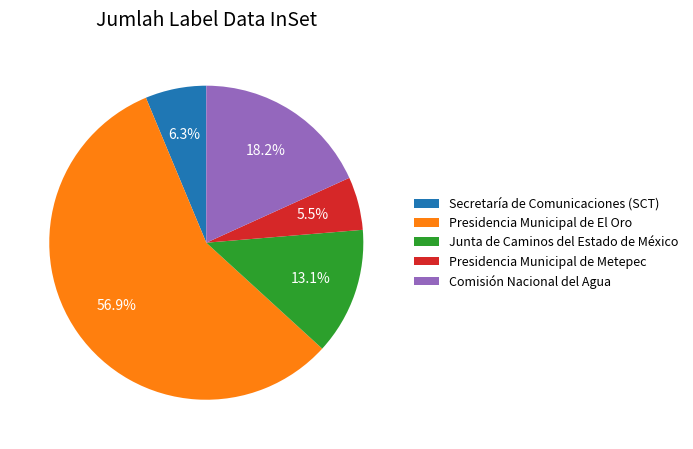

Which slice is the smallest?

Presidencia Municipal de Metepec